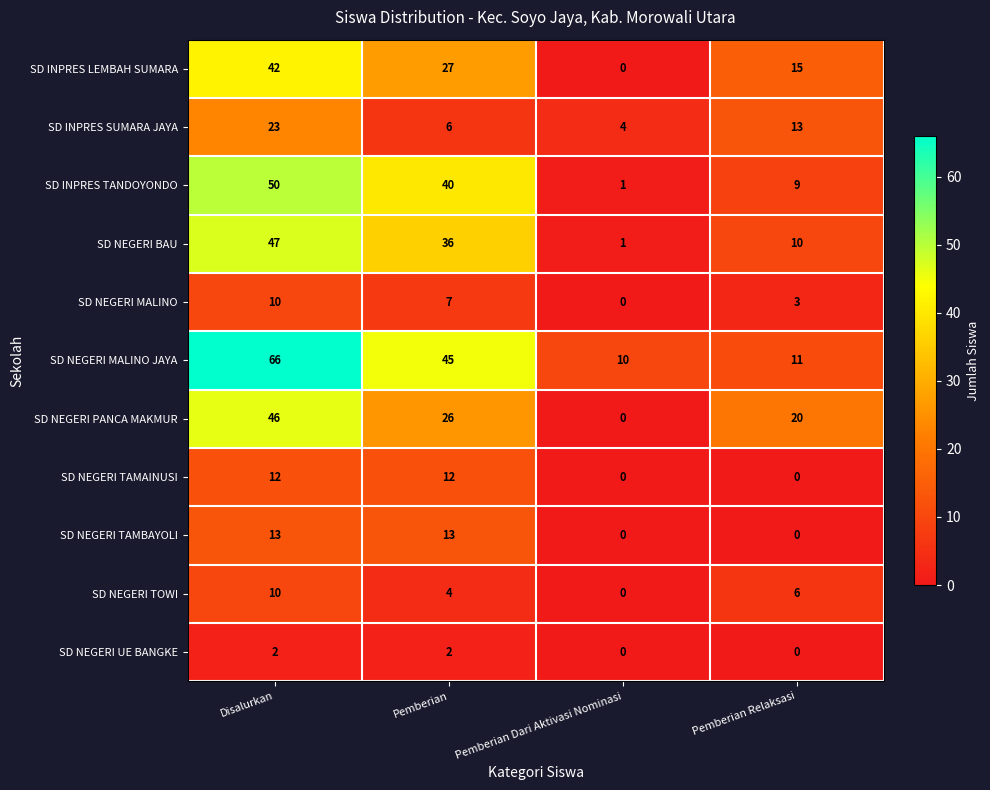

Rank the categories by SD INPRES LEMBAH SUMARA value from highest to lowest.

Disalurkan, Pemberian, Pemberian Relaksasi, Pemberian Dari Aktivasi Nominasi